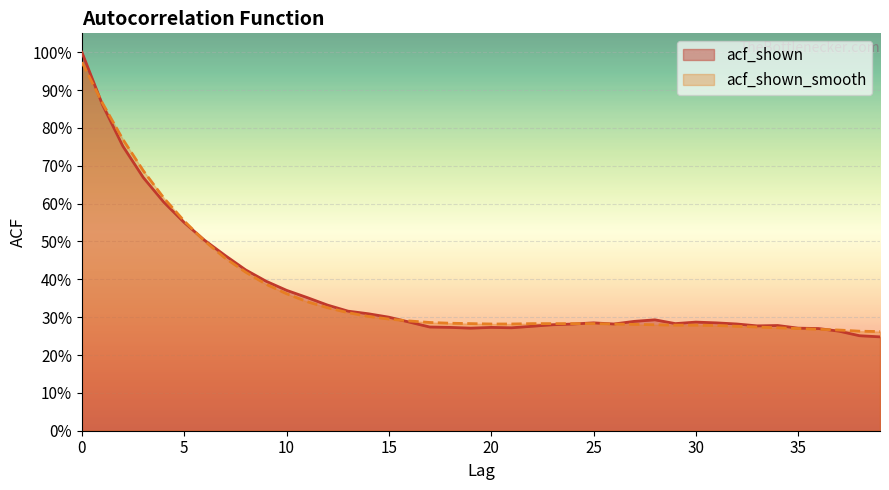

What is the total value across all series at 13?

0.6